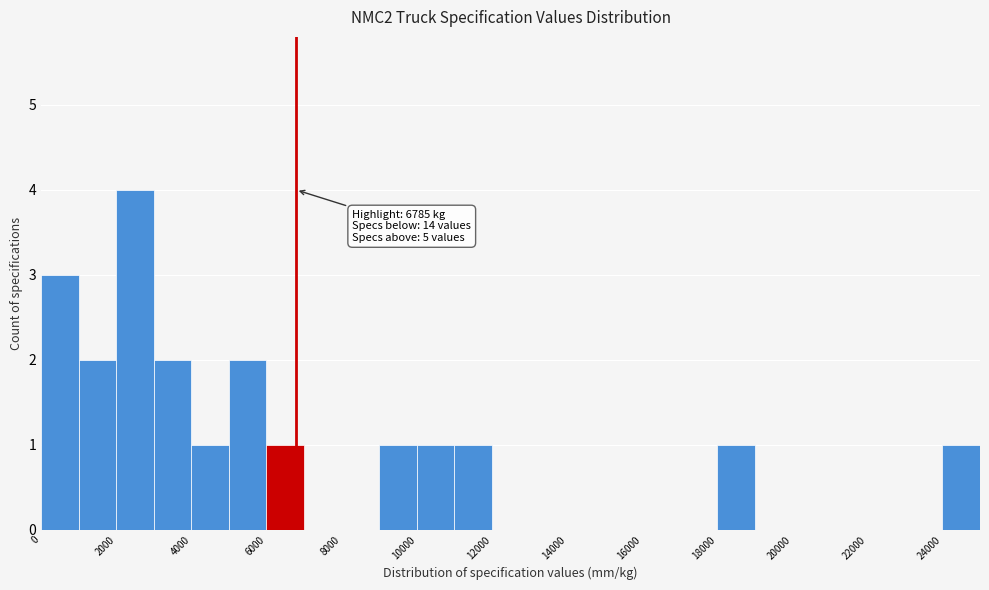

Over which range of the x-axis is the bar tallest?

2000 to 3000